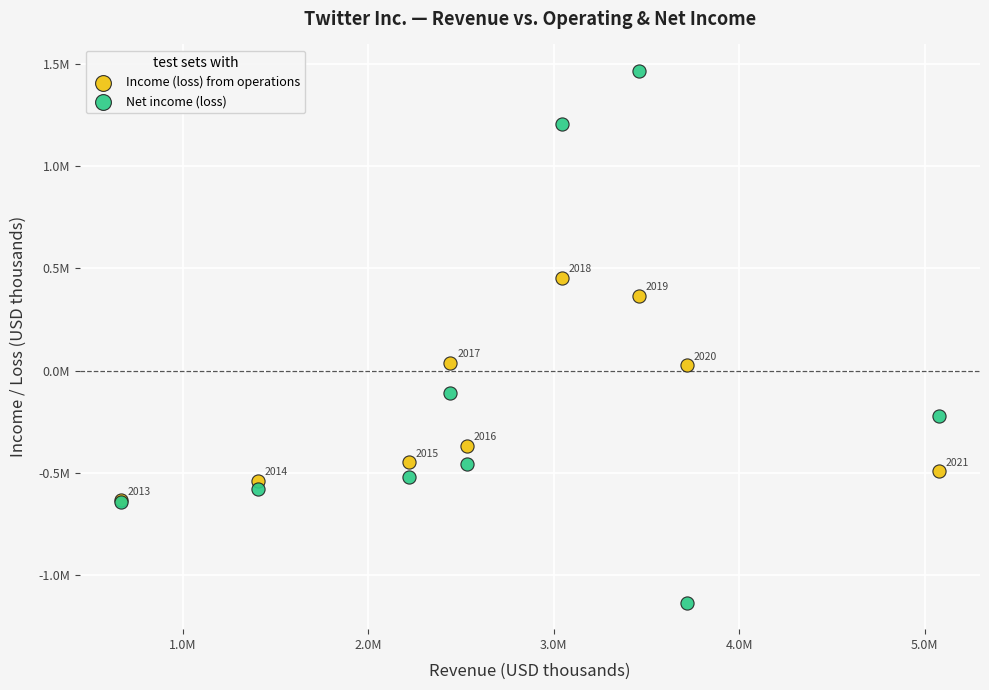

What are all the series names shown in the legend?

Income (loss) from operations, Net income (loss)